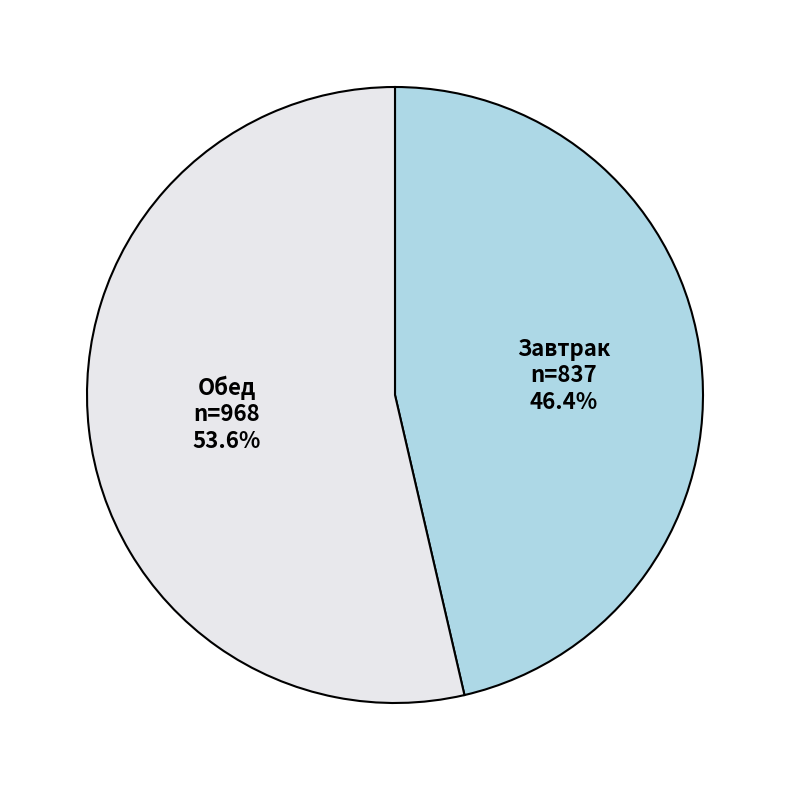

Is there a majority slice in this chart?

Yes